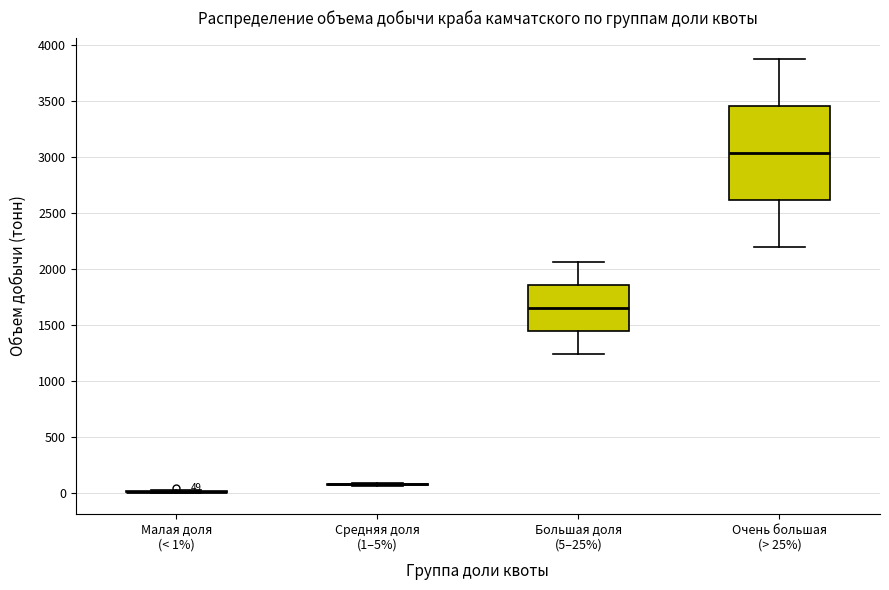

Comparing the boxes themselves (not the whiskers), which one is the tallest?

Очень большая (> 25%)